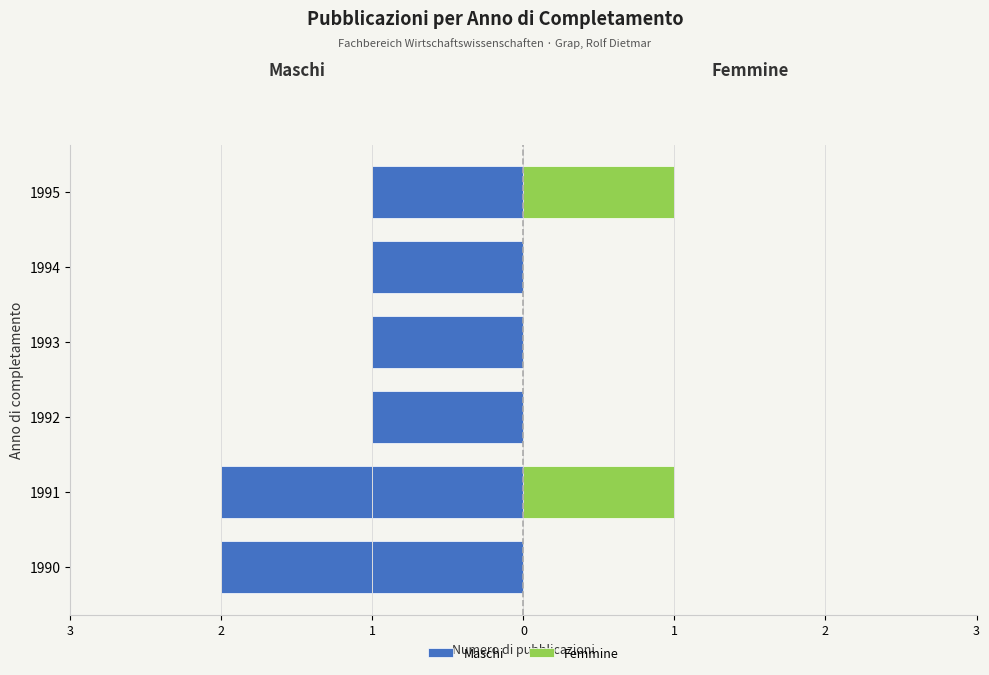

Which has a higher value, 1 or 0?

1